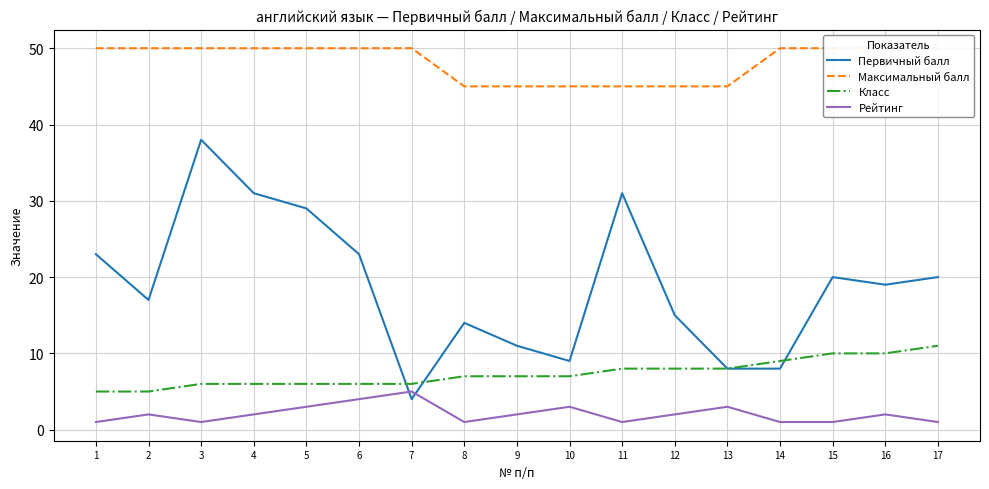

What is the maximum value for Класс?

11